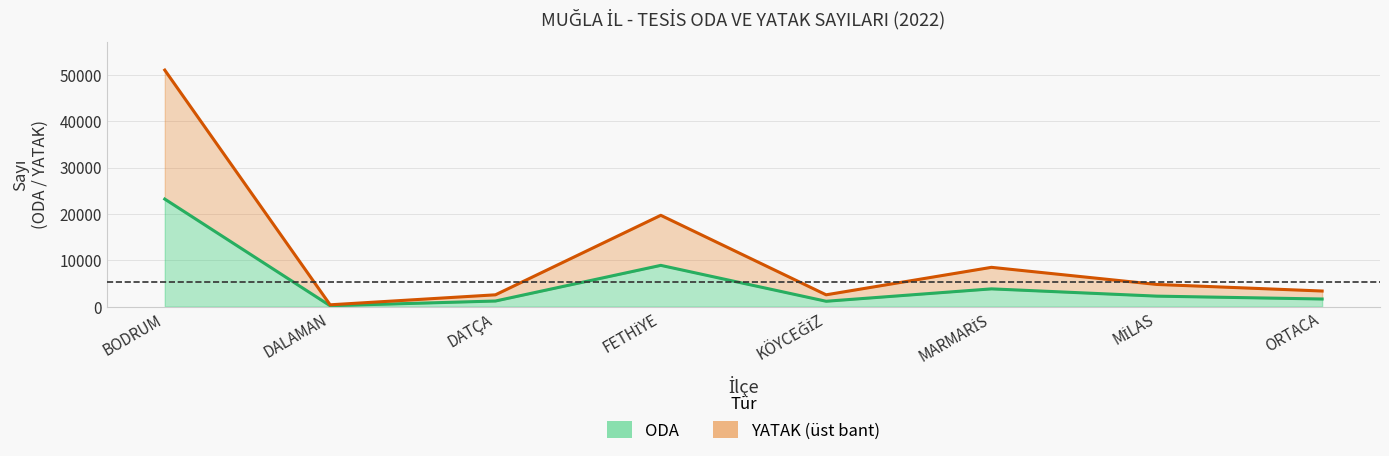

True or false: YATAK has more than 0 points higher than both neighbors.

True